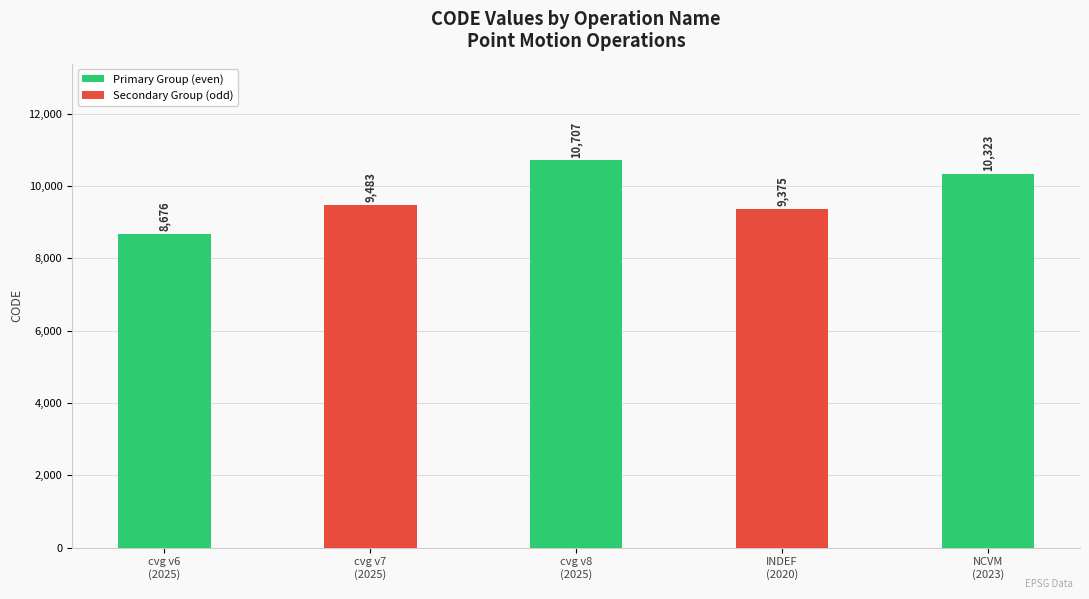

What is the ratio of the value at New Caledonia velocity model 2015 to the value at Canada velocity grid v6?

1.2